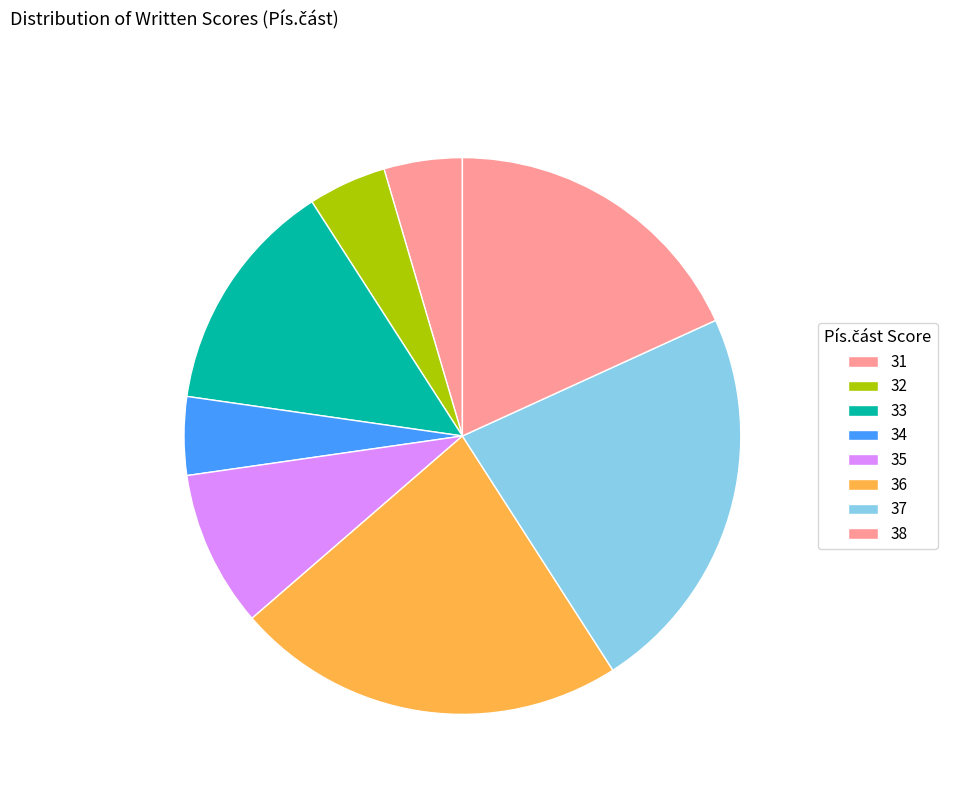

Is 36 the majority of the pie?

No